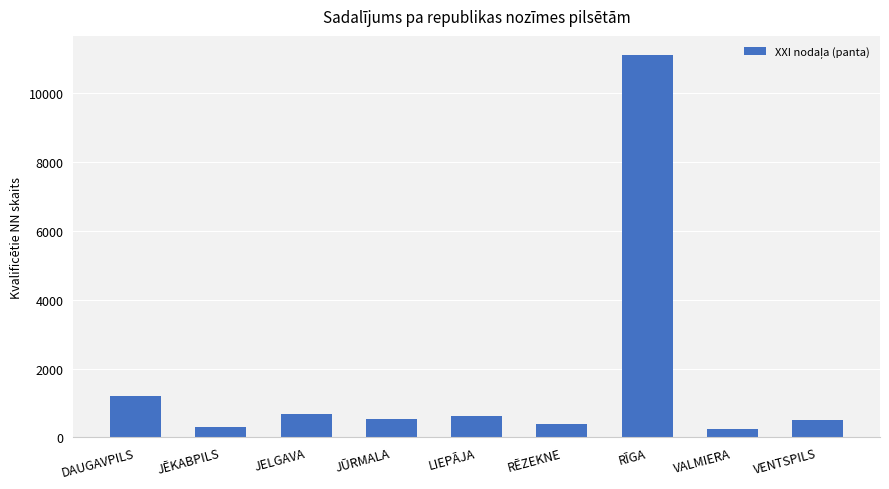

What is the ratio of the value at VENTSPILS to the value at JŪRMALA?

0.9